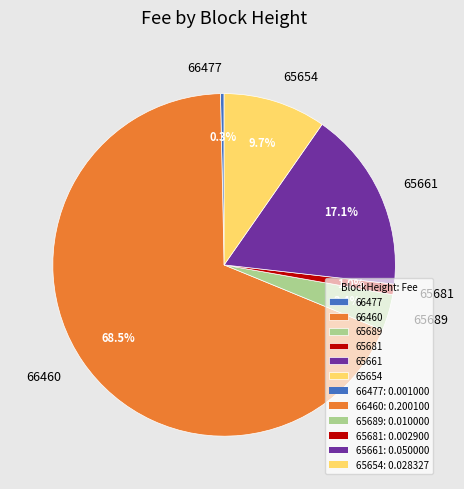

To the nearest percent, what is the average slice percentage?

17%